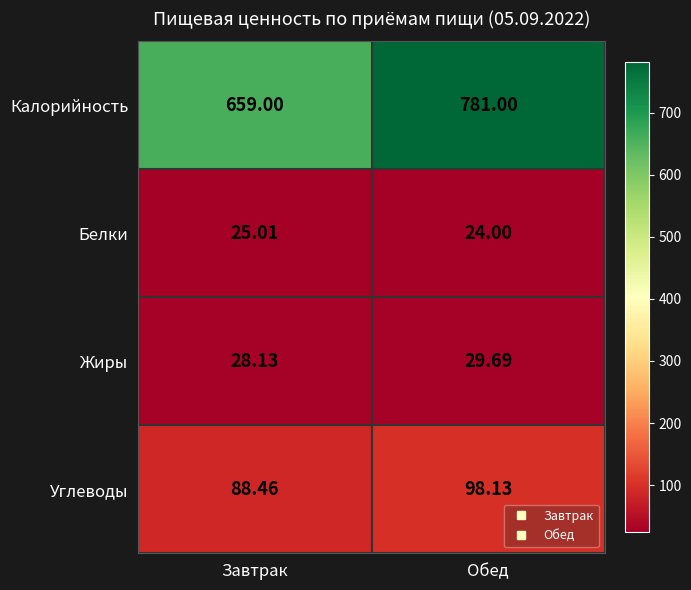

Rank the series by their maximum value, from lowest to highest.

Белки, Жиры, Углеводы, Калорийность